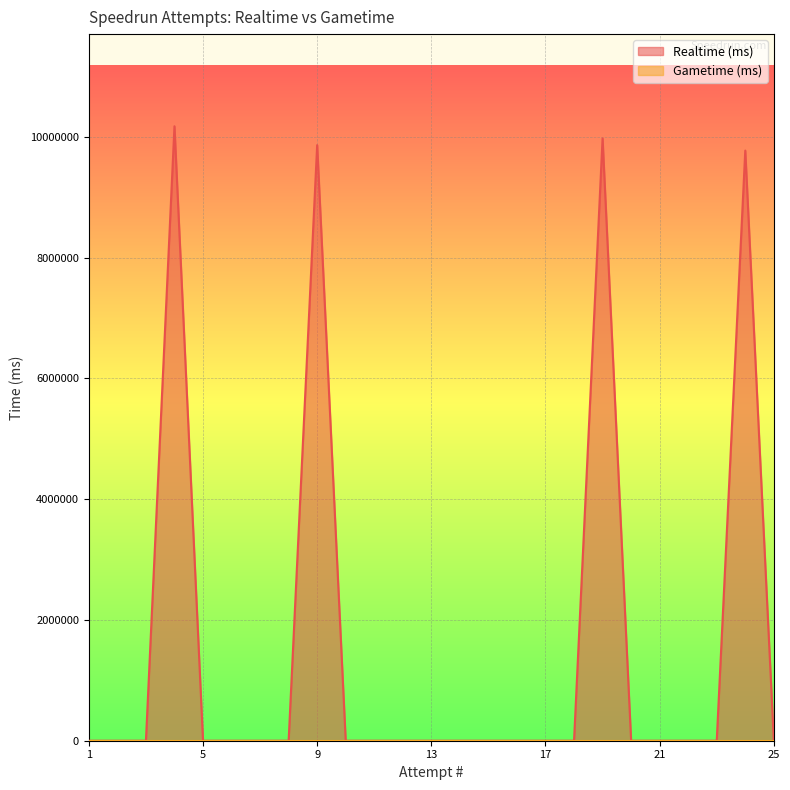

What is the difference between the maximum and second lowest values?

10174472